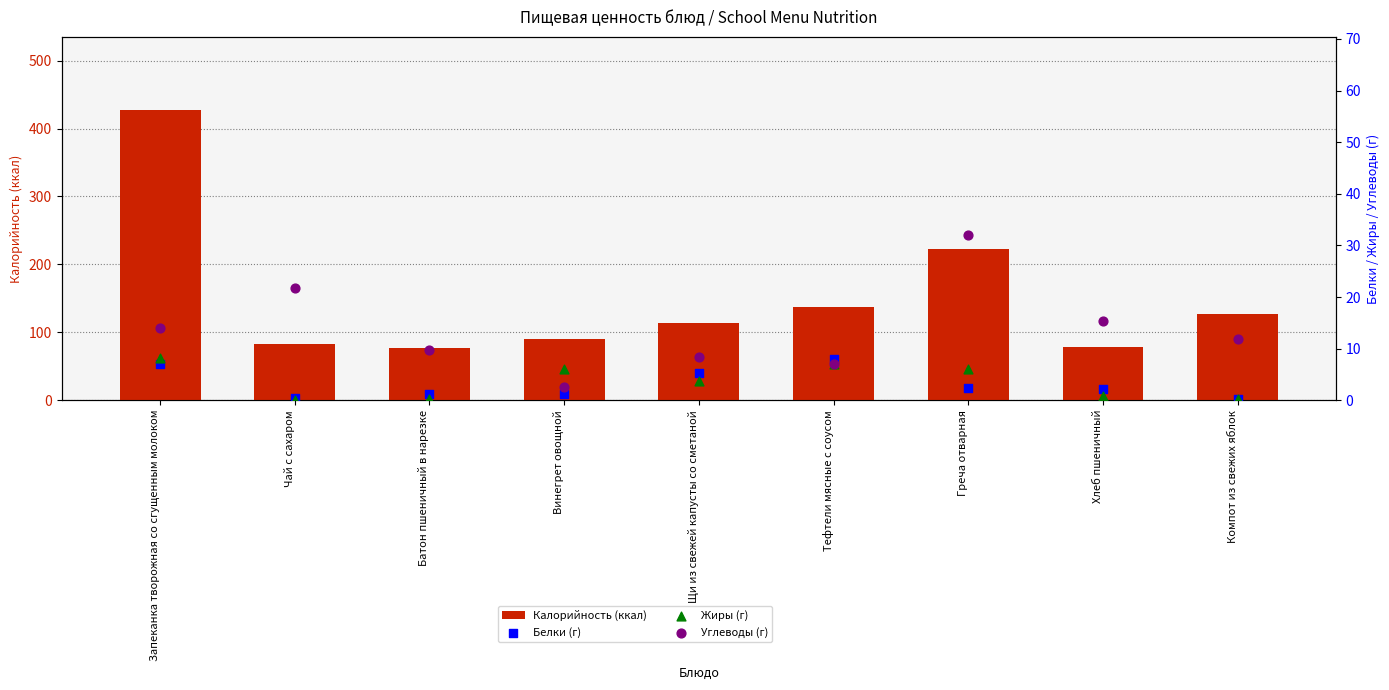

What is the total value across all series at Щи из свежей капусты со сметаной?

131.5